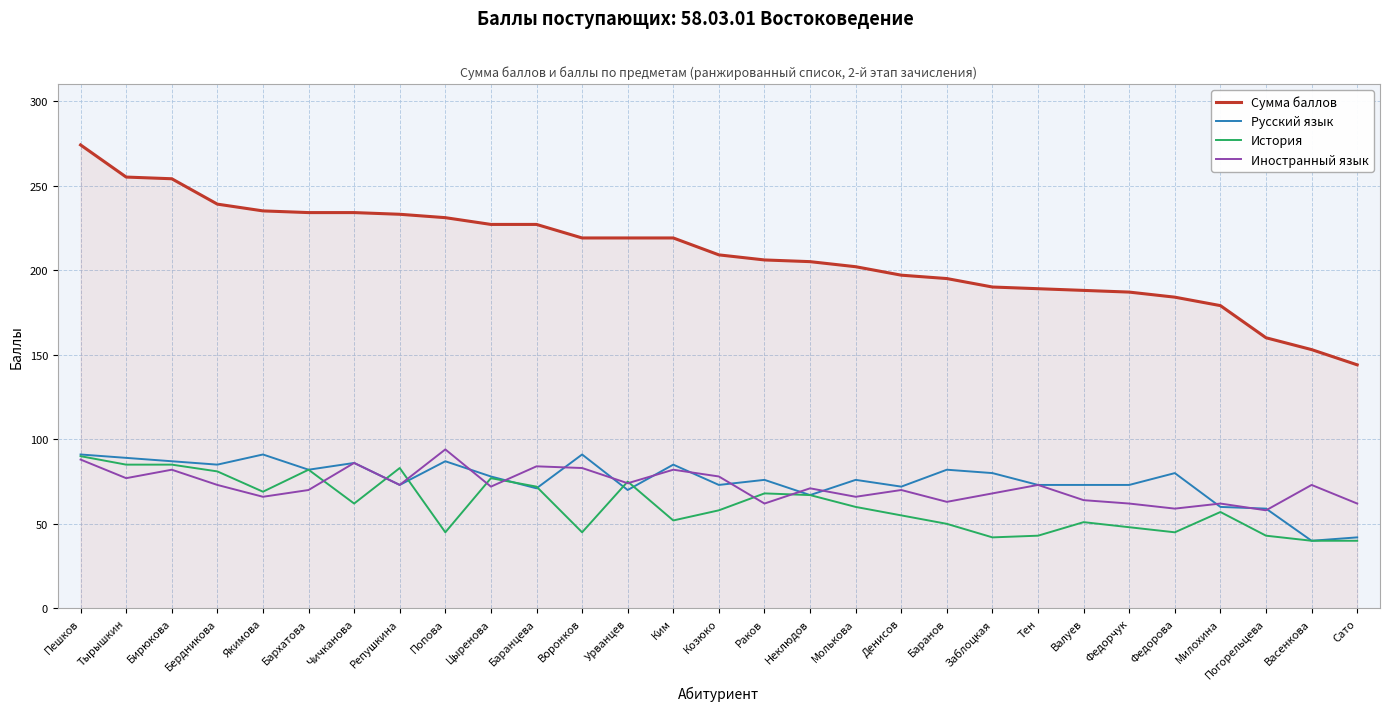

What is the highest value of the История series?

90